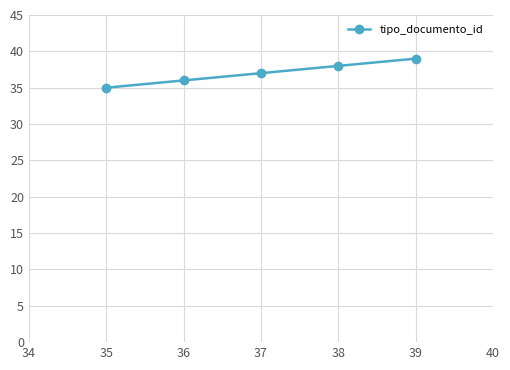

Which category has the highest value across all series?

39